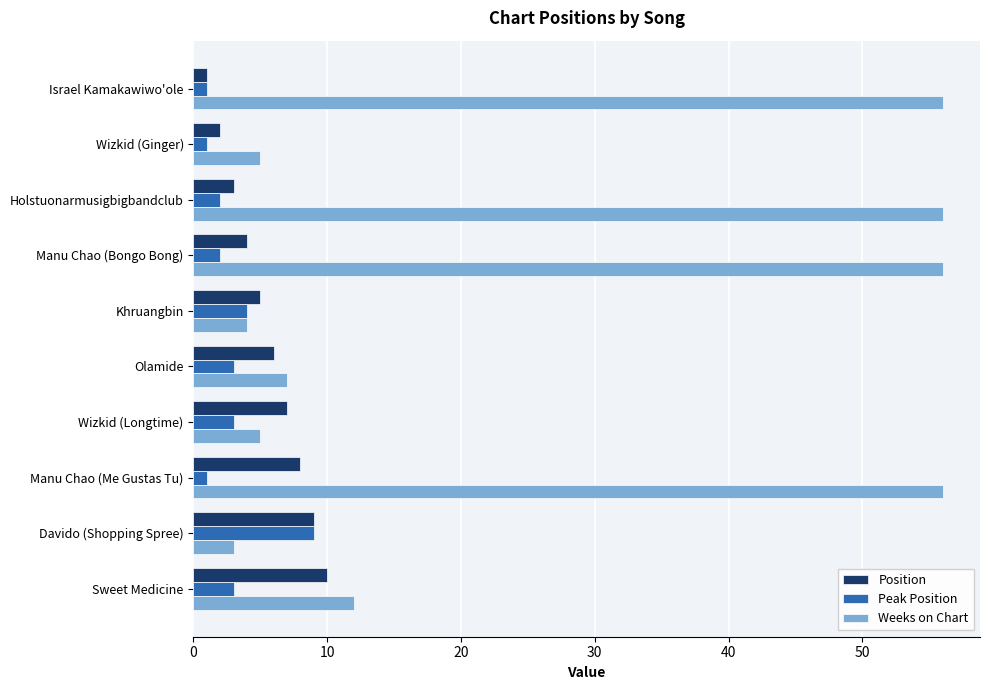

The value of Position at Khruangbin is 7. True or false?

False